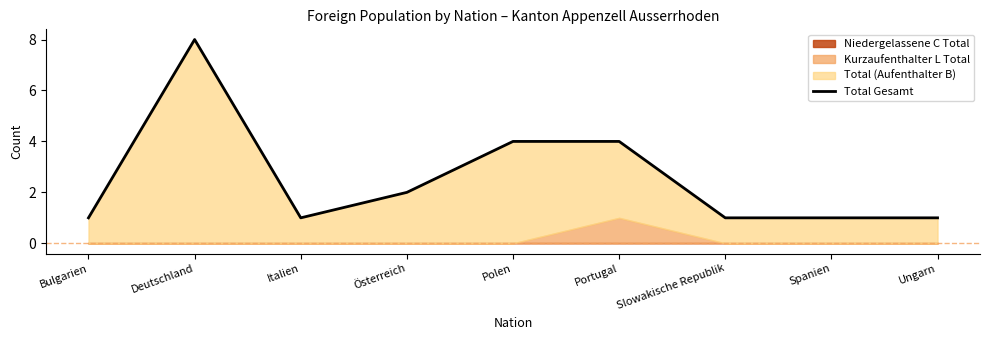

The value at Deutschland is 8. True or false?

True